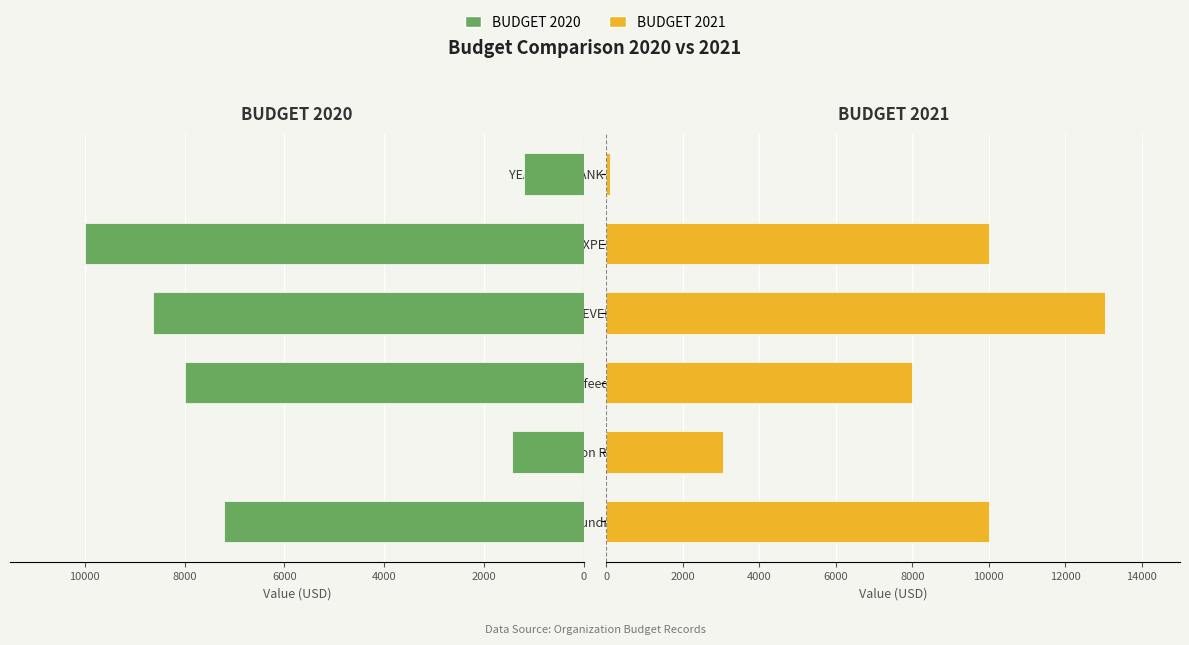

What is the spread (max minus min) of values at 0?

2800.0